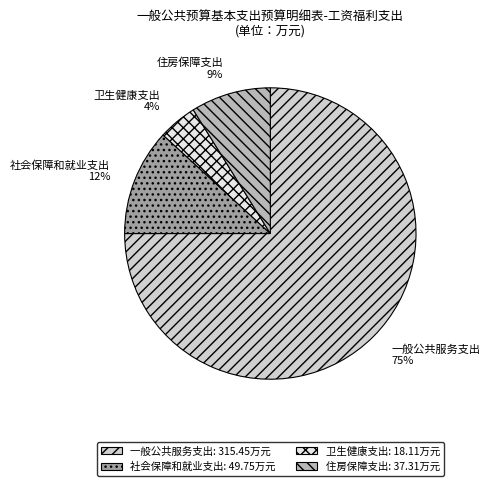

The 社会保障和就业支出 slice represents 12% of the pie. True or false?

True